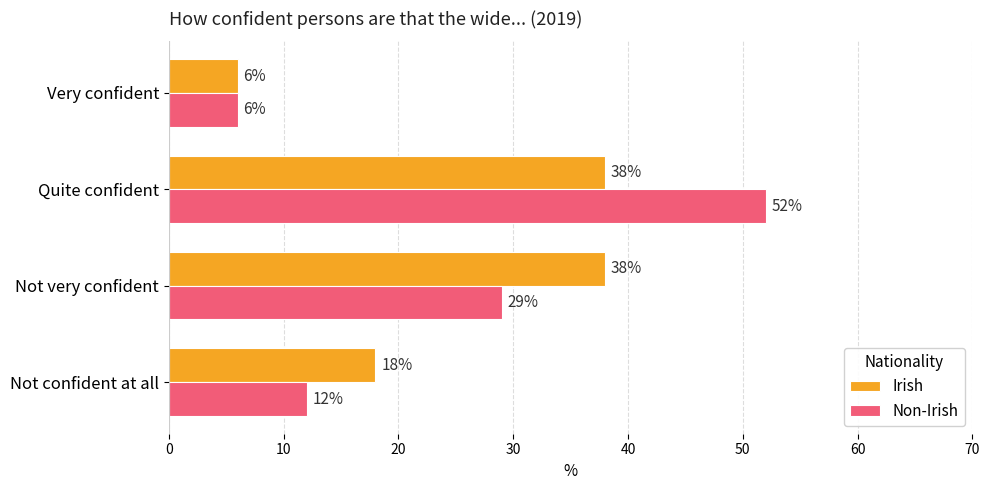

True or false: Non-Irish has a value of 52 at Quite confident.

True